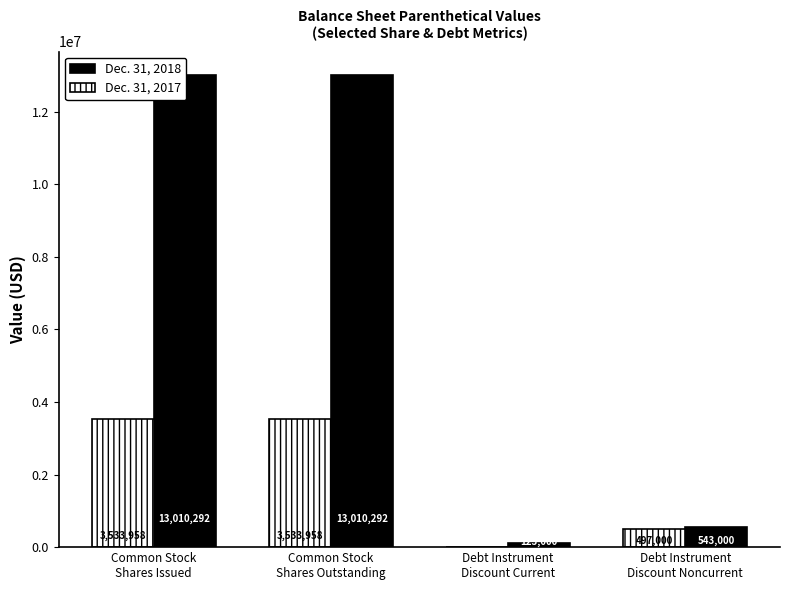

What is the minimum value for Dec. 31, 2018?

123000